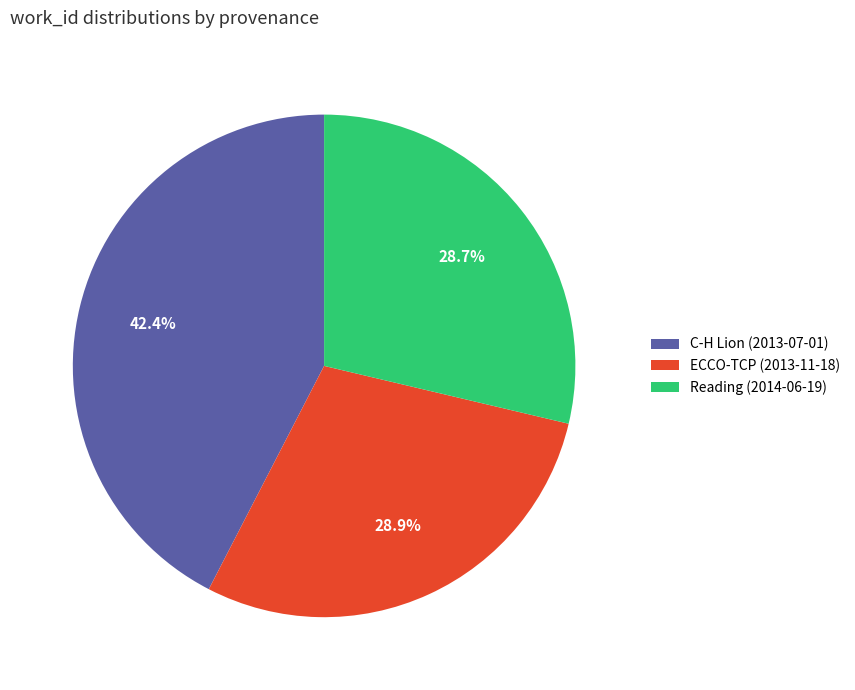

What is the largest slice in the pie chart?

C-H Lion (2013-07-01)